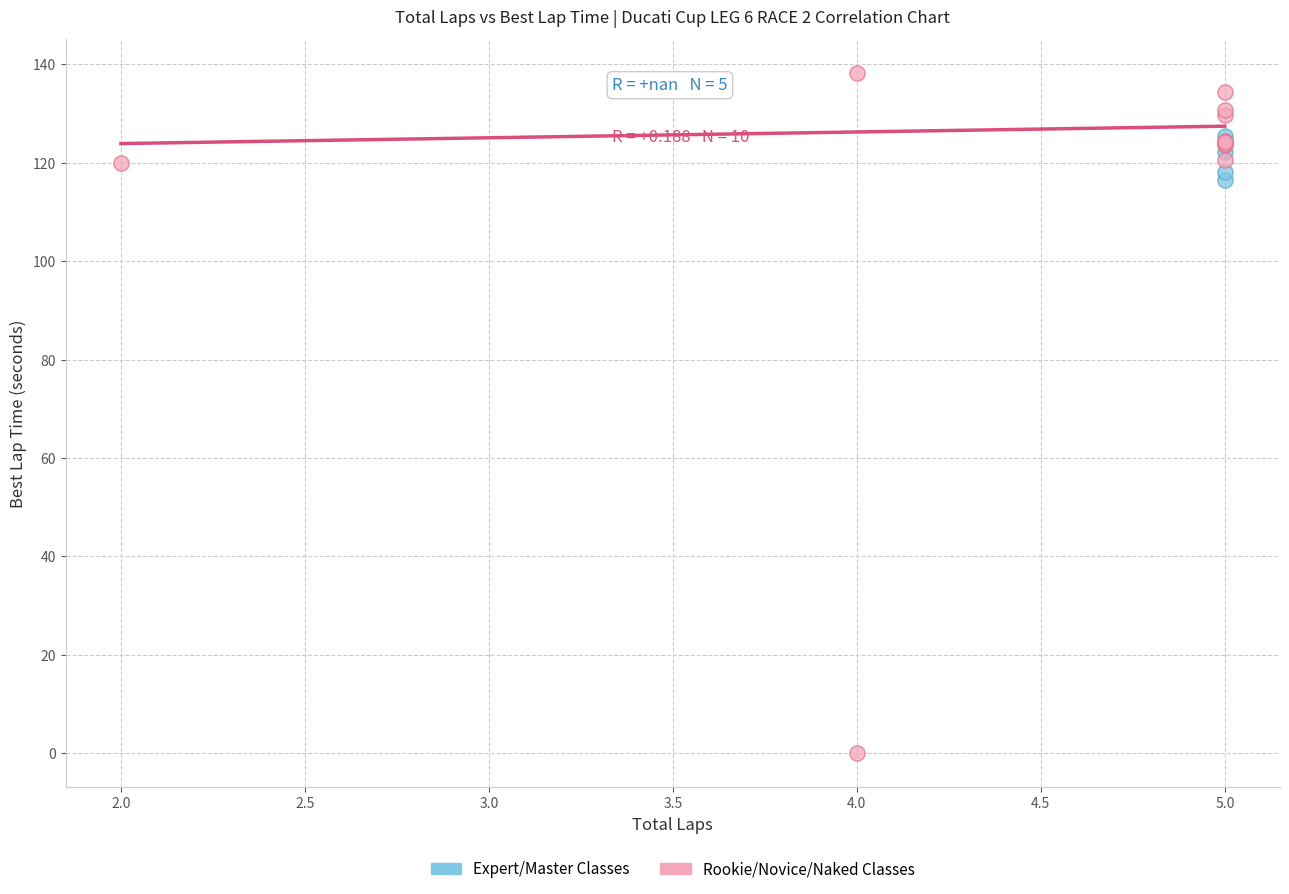

Which series contains the lowest Y value?

Rookie/Novice/Naked Classes